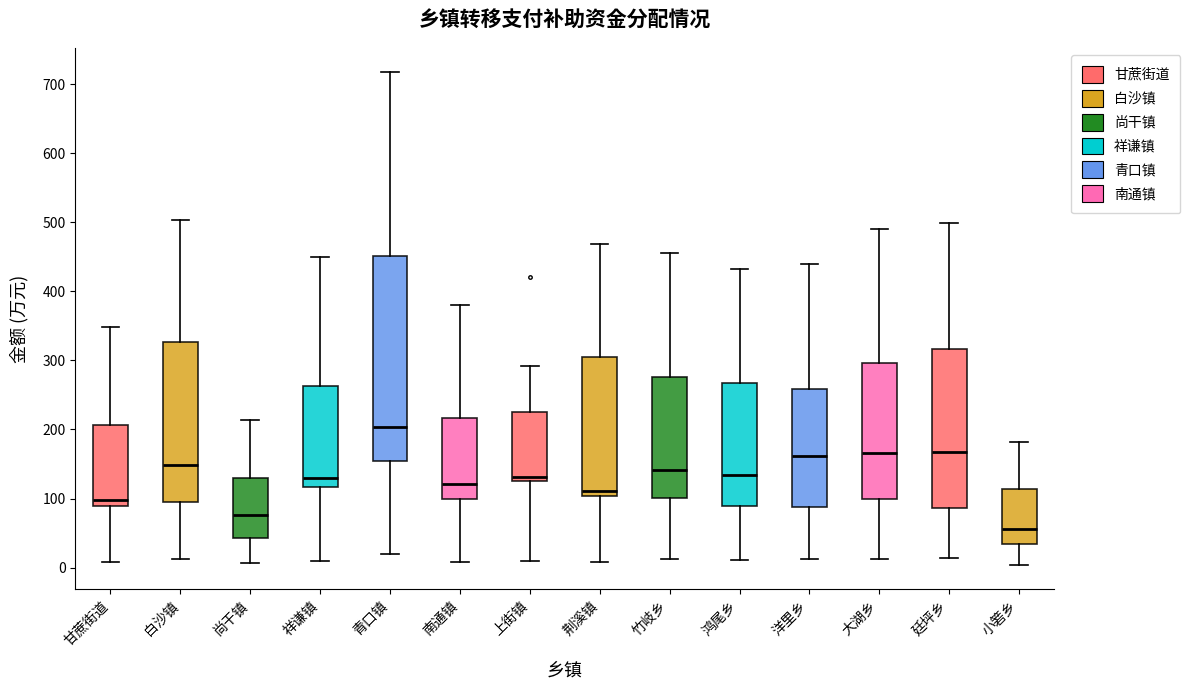

Reading left to right, read every box against the y-axis: the position of its median line, the range the box covers, and the ends of its whiskers. The values are not printed on the chart, so give them approximately, as read against the axis.

甘蔗街道: median 100, box 90 to 210, whiskers 10 to 350
白沙镇: median 150, box 100 to 330, whiskers 10 to 500
尚干镇: median 80, box 40 to 130, whiskers 10 to 210
祥谦镇: median 130, box 120 to 260, whiskers 10 to 450
青口镇: median 200, box 150 to 450, whiskers 20 to 720
南通镇: median 120, box 100 to 220, whiskers 10 to 380
上街镇: median 130 (just above the box's lower edge), box 130 to 230, whiskers 10 to 290
荆溪镇: median 110, box 100 to 310, whiskers 10 to 470
竹岐乡: median 140, box 100 to 280, whiskers 10 to 450
鸿尾乡: median 130, box 90 to 270, whiskers 10 to 430
洋里乡: median 160, box 90 to 260, whiskers 10 to 440
大湖乡: median 170, box 100 to 300, whiskers 10 to 490
廷坪乡: median 170, box 90 to 320, whiskers 10 to 500
小箬乡: median 60, box 30 to 110, whiskers 0 to 180